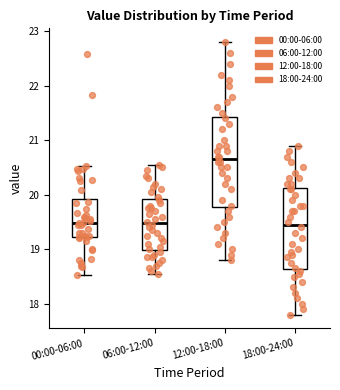

Where does the upper whisker of the box for 00:00-06:00 end on the y-axis? The values are not printed on the chart, so give them approximately, as read against the axis.

20.5